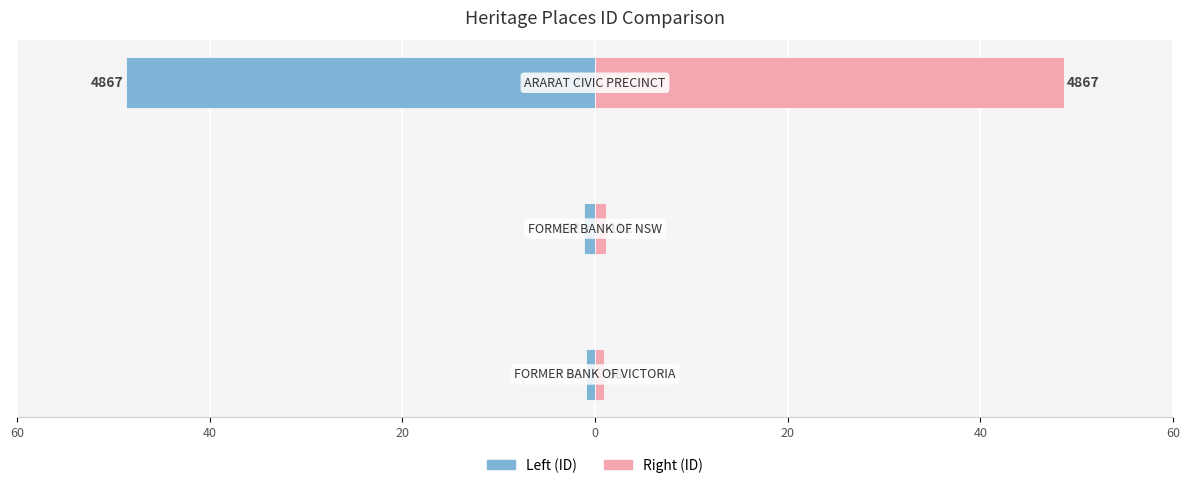

Rank the series by their average value, from highest to lowest.

ID (right), ID (left)